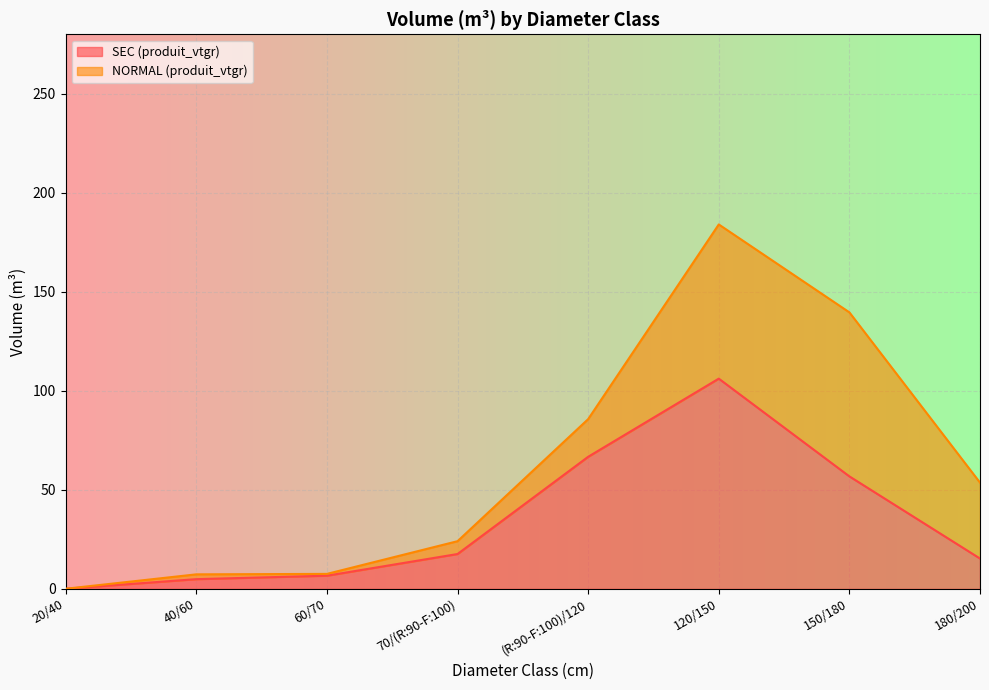

Where does the data first go above 17?

70/(R:90-F:100)